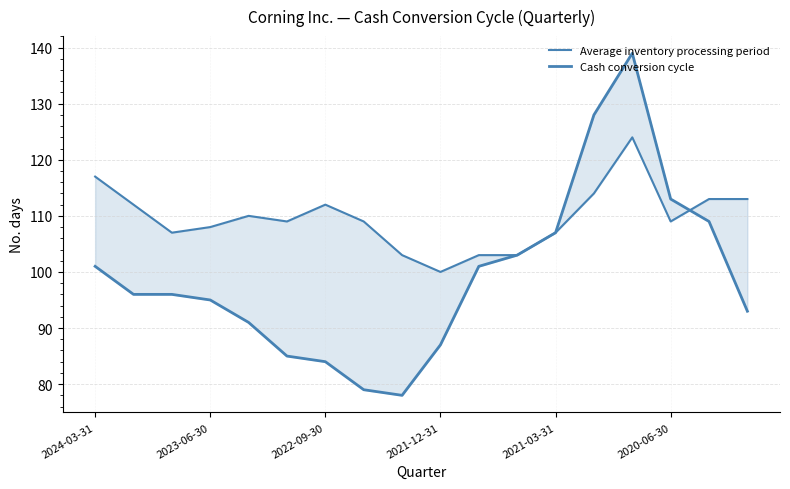

Does the chart display data point markers on the line(s)?

No